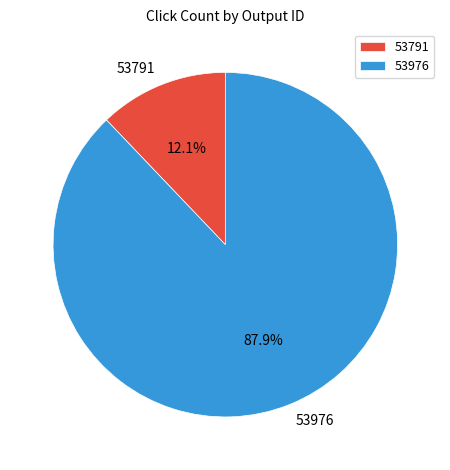

How many segments does this pie chart have?

2